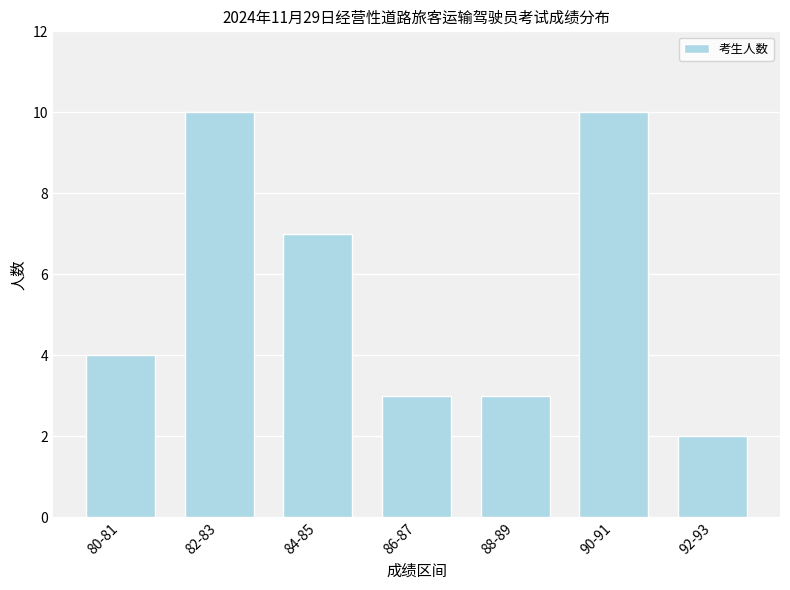

What position from the right is 90-91?

2